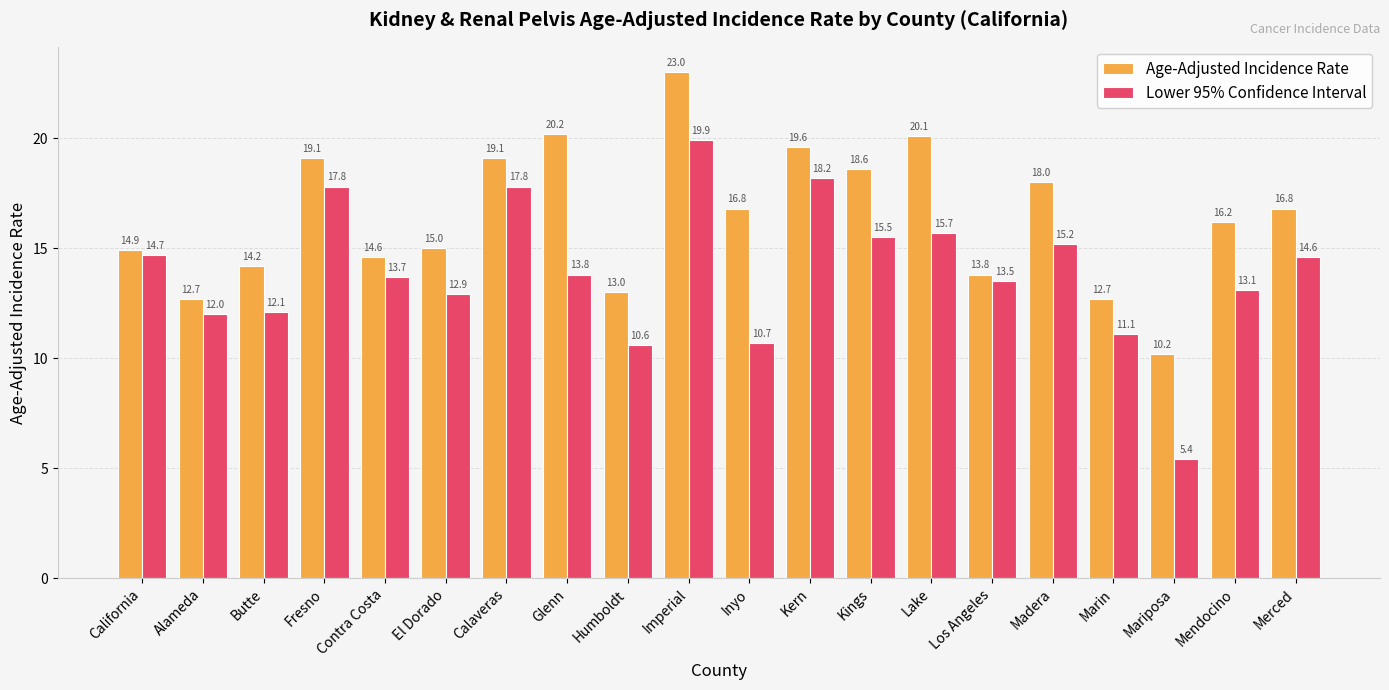

What position from the left is Inyo?

11